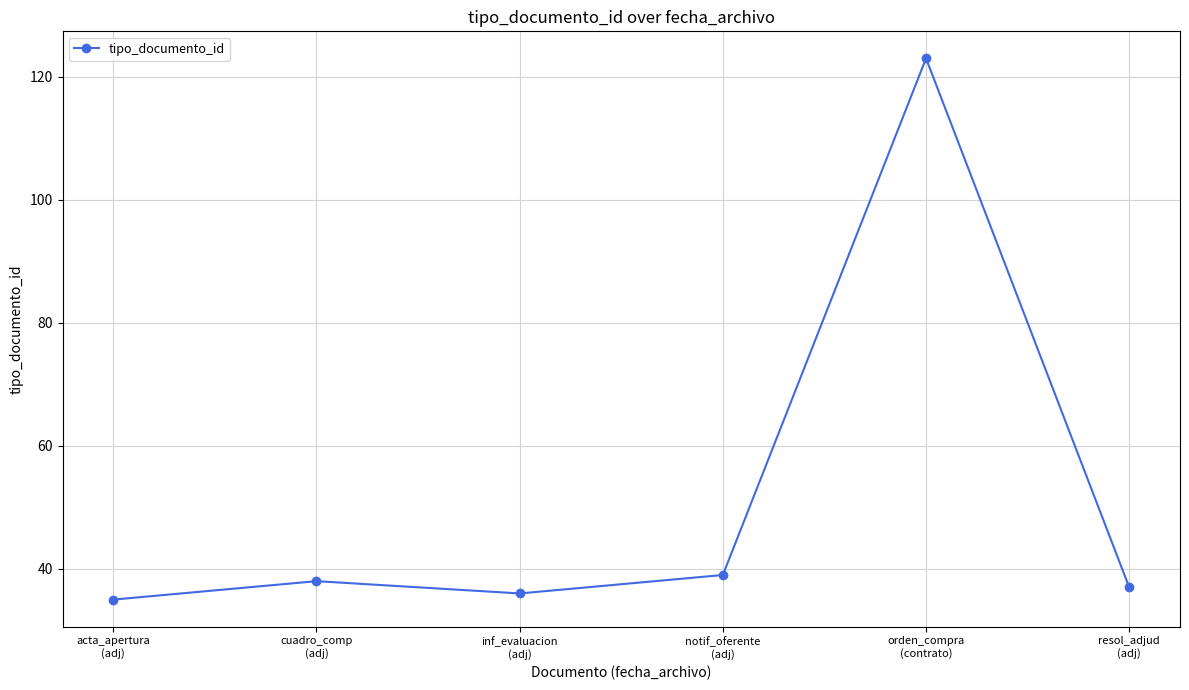

Reading left to right, transcribe all the data shown in this chart.

acta_apertura
(adj)=35	cuadro_comp
(adj)=38	inf_evaluacion
(adj)=36	notif_oferente
(adj)=39	orden_compra
(contrato)=123	resol_adjud
(adj)=37